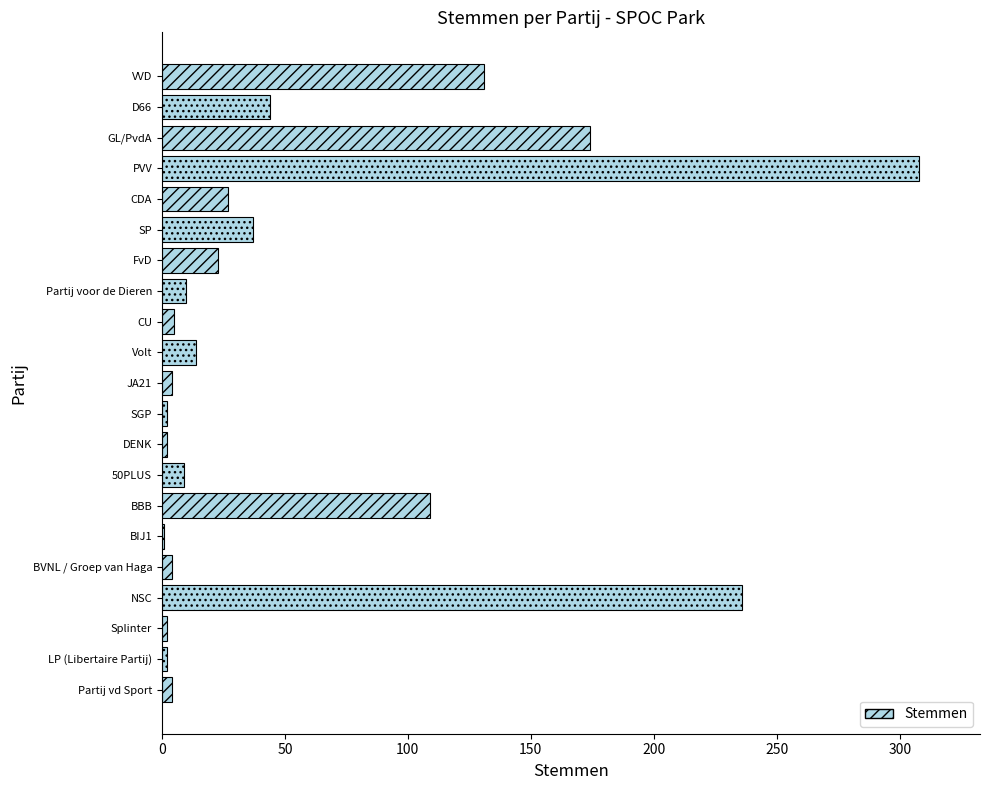

What is the smallest value displayed?

1